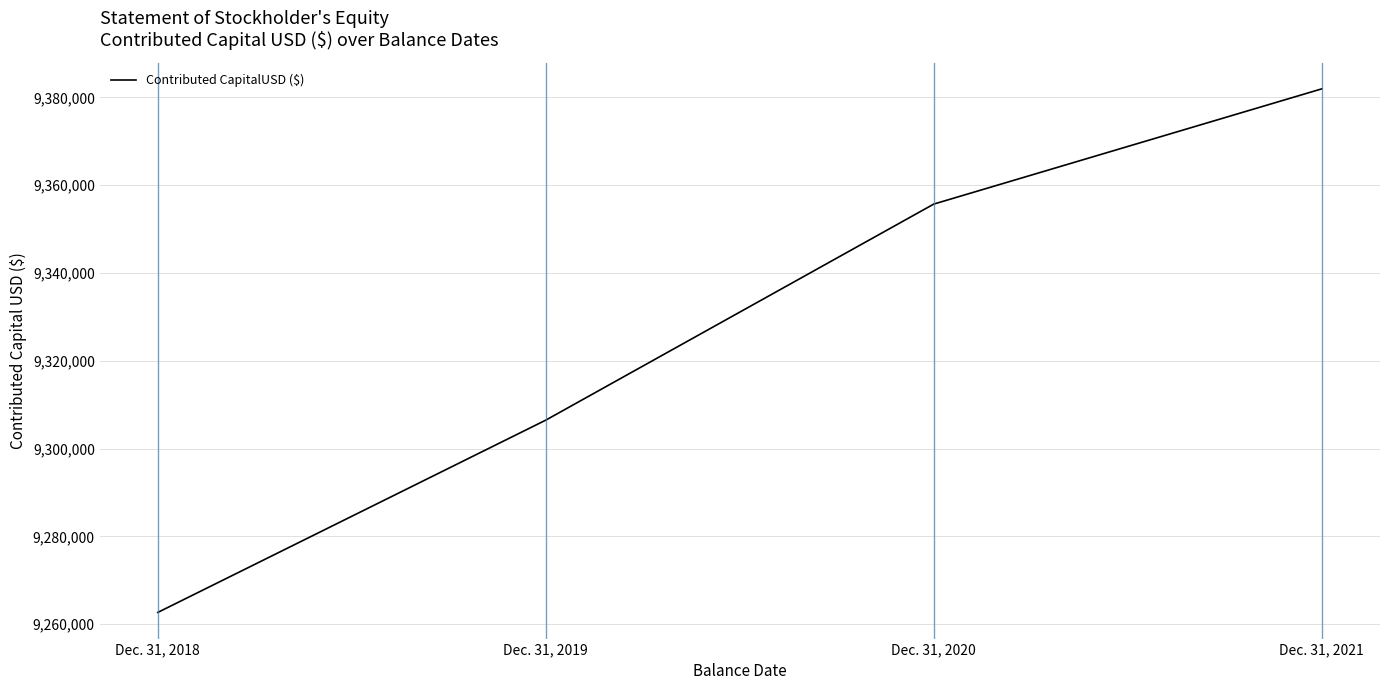

Does the chart display data point markers on the line(s)?

No